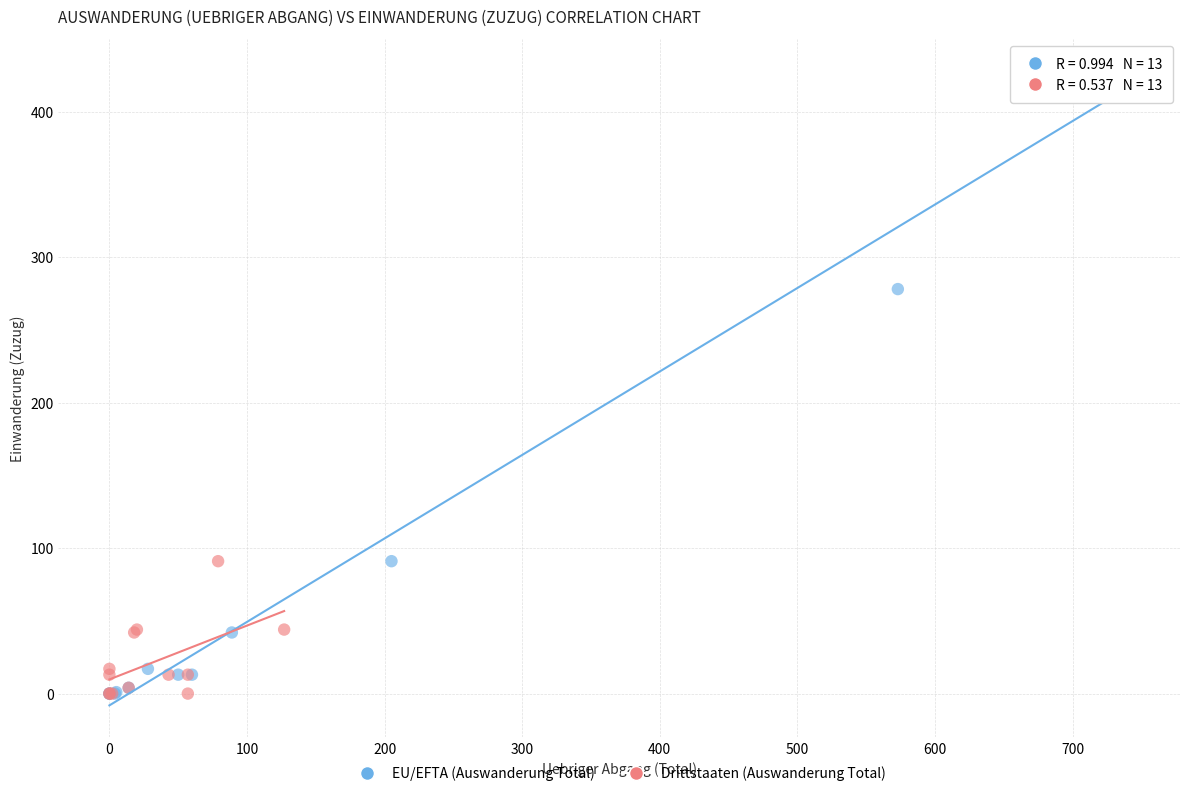

Which series has the largest Y range (max minus min)?

EU/EFTA (Auswanderung Total)